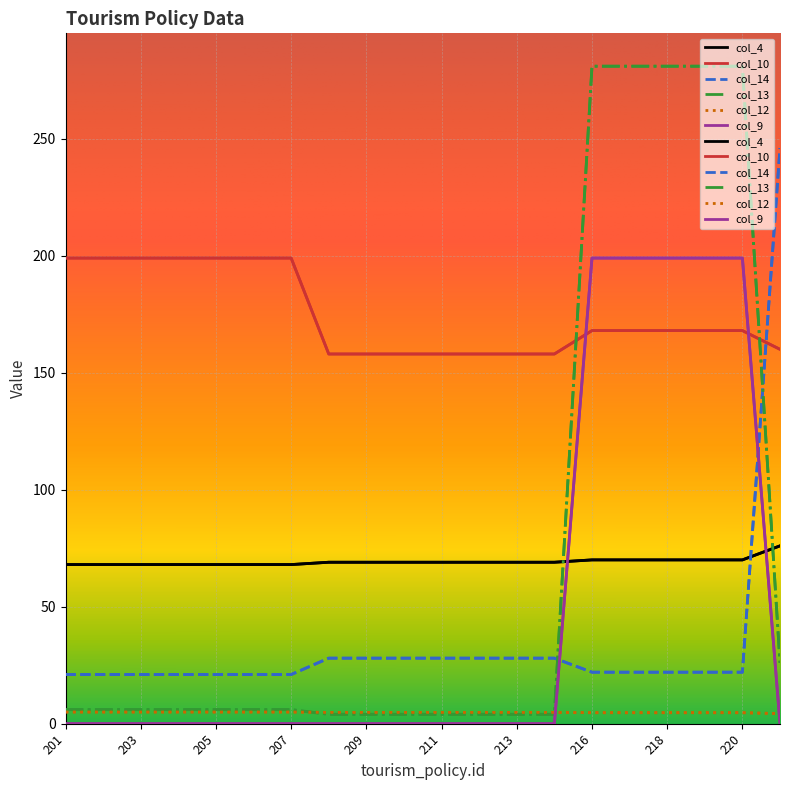

At which label is col_9 closest to 99?

201